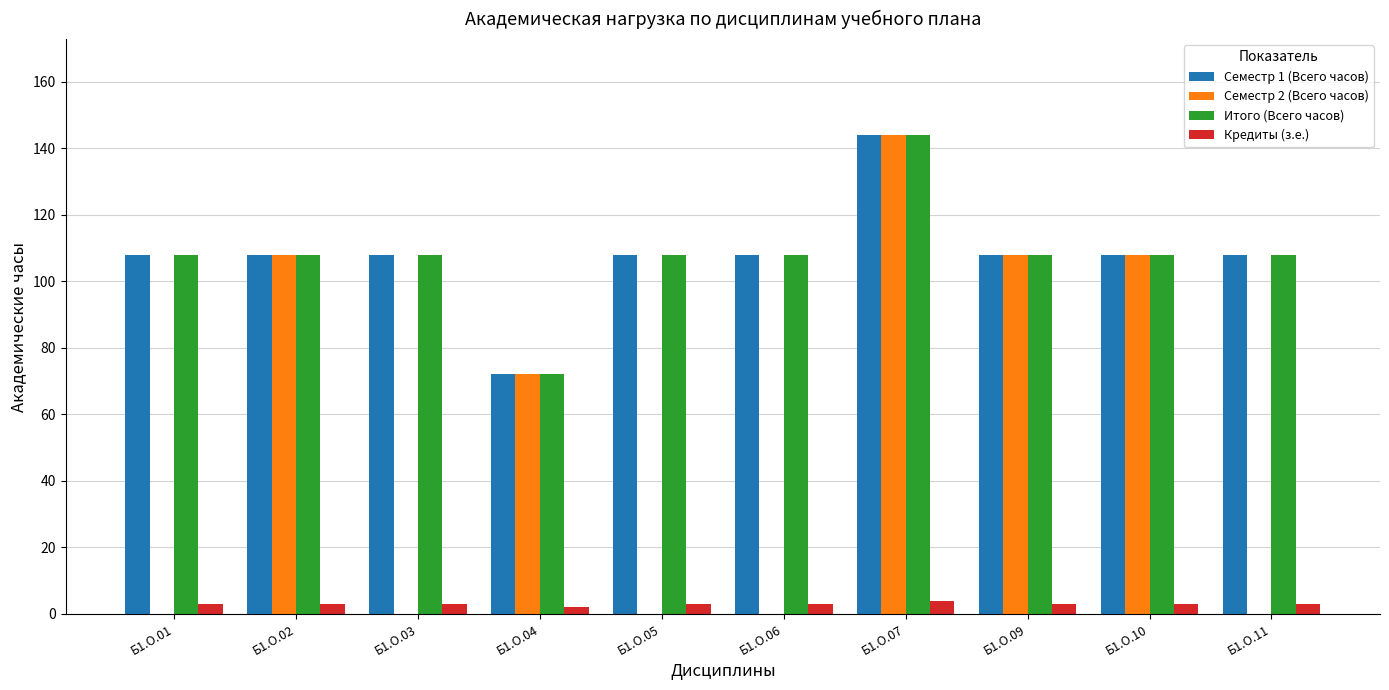

What is the average value of the Семестр 1 (Всего часов) series?

108